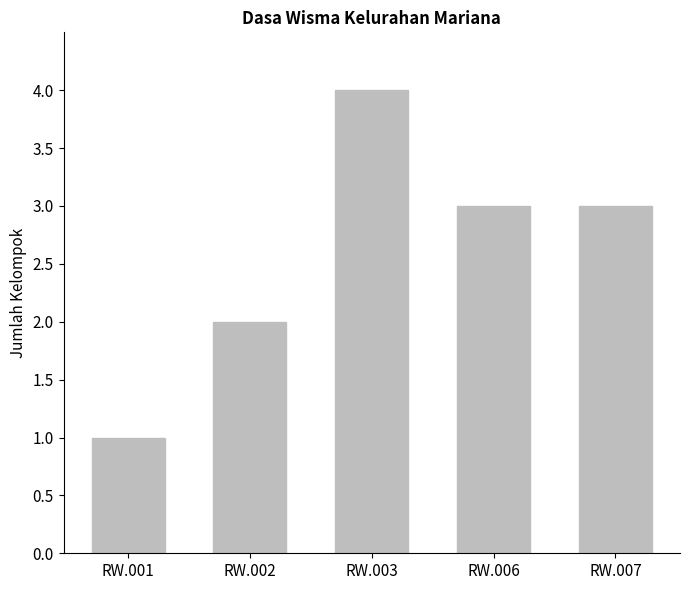

Approximately how many times larger is the value at RW.006 compared to RW.001?

3.0